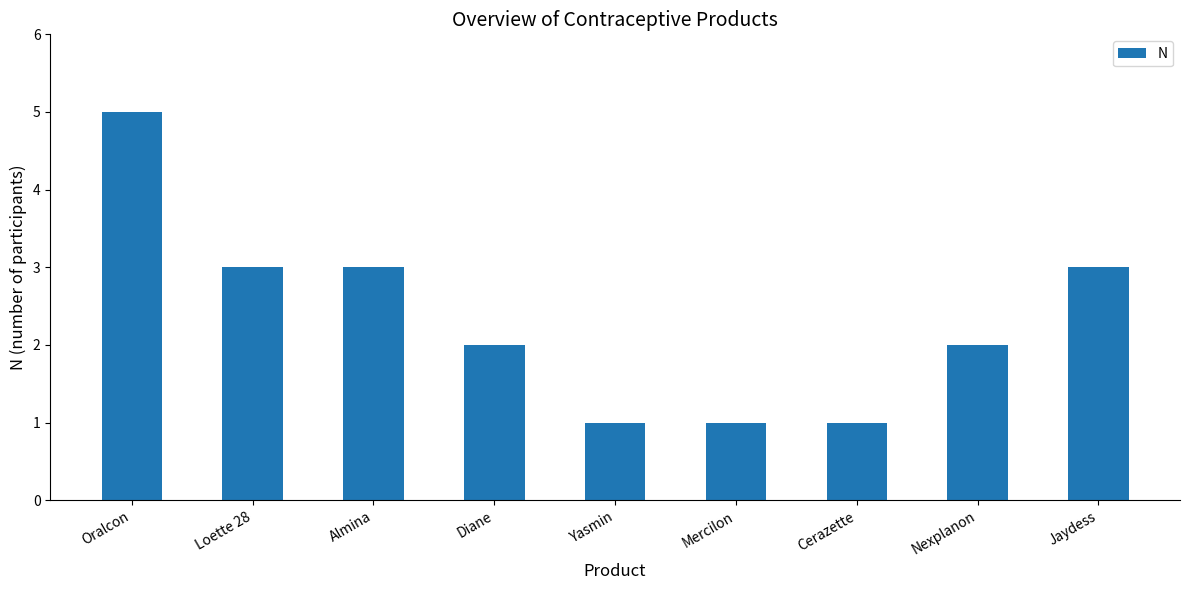

Reading left to right, list all the values displayed in this chart.

Oralcon=5	Loette 28=3	Almina=3	Diane=2	Yasmin=1	Mercilon=1	Cerazette=1	Nexplanon=2	Jaydess=3